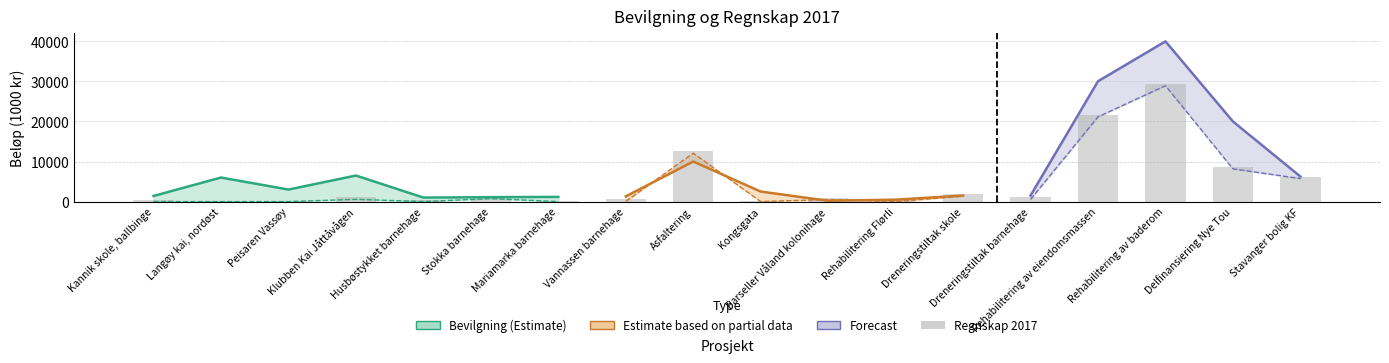

How many bars are there in total?

18